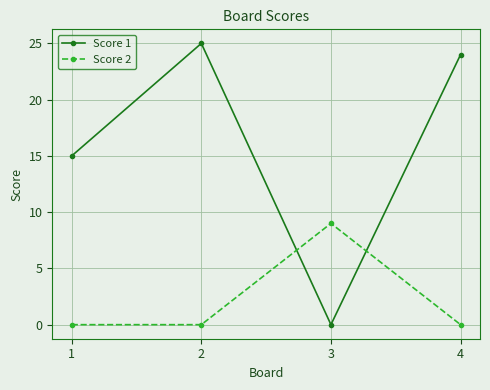

The value of Score 2 at 1 is 0. True or false?

True